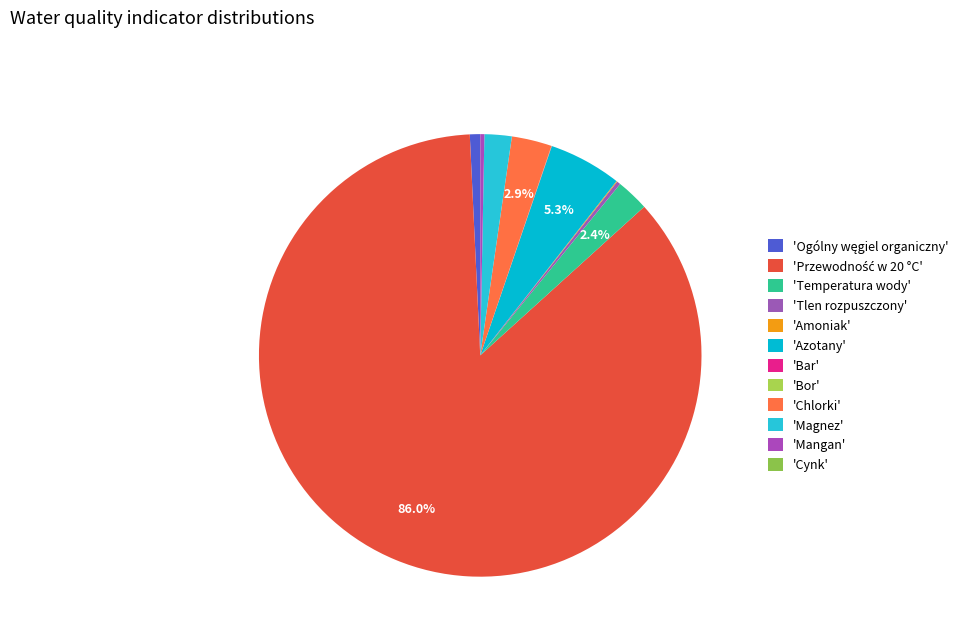

How many slices are in this pie chart?

12